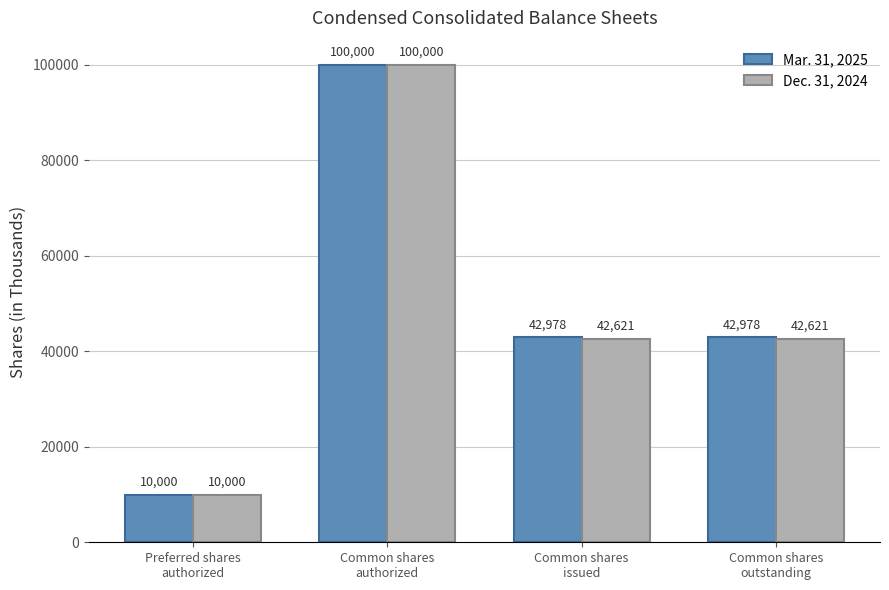

Rank the series at Common shares
issued from highest to lowest value.

Mar. 31, 2025, Dec. 31, 2024